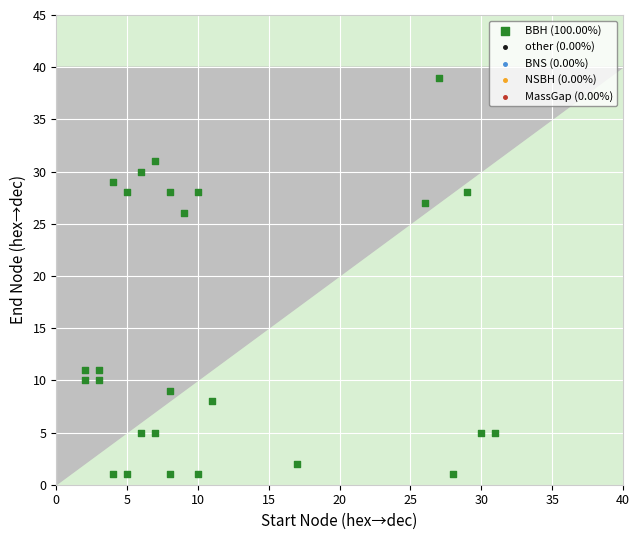

What Y value in the scatter plot is closest to 20?

26